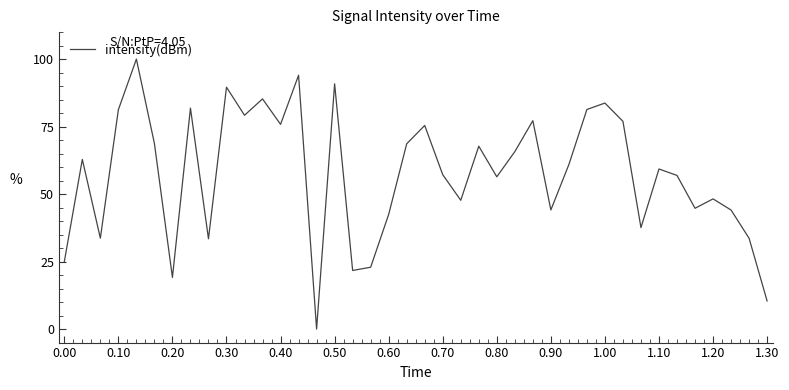

What is the greatest value displayed?

100.0